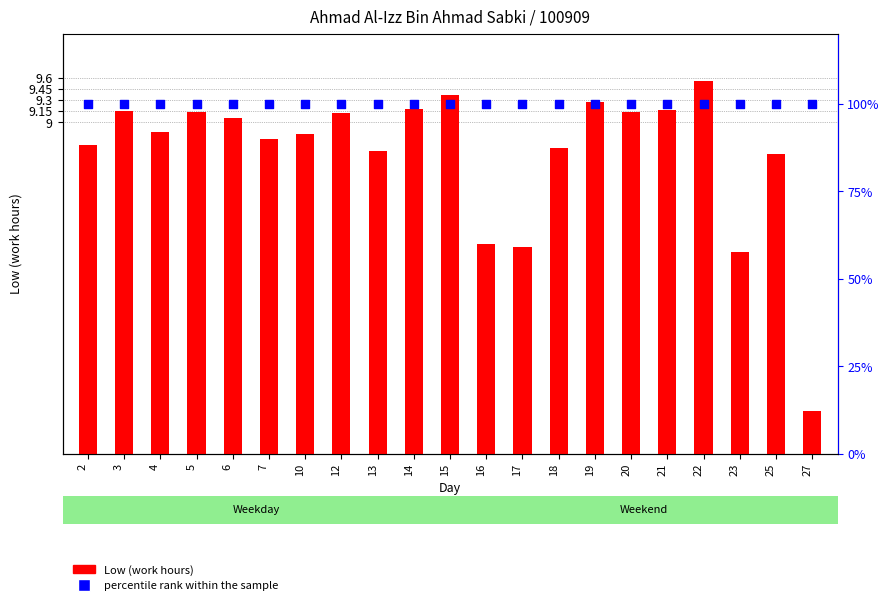

Is the value of percentile rank within the sample at 12 greater than the value of Low (work hours) at 2?

Yes